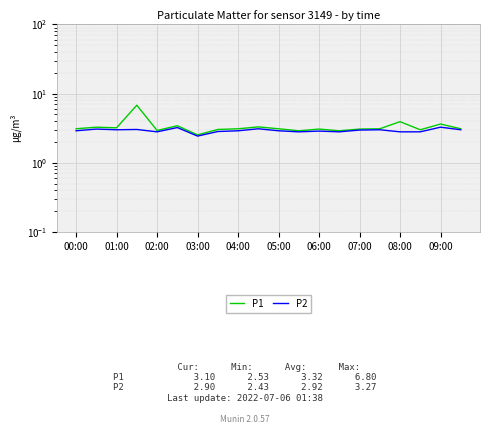

Which series changed the most between 10 and 11?

P1